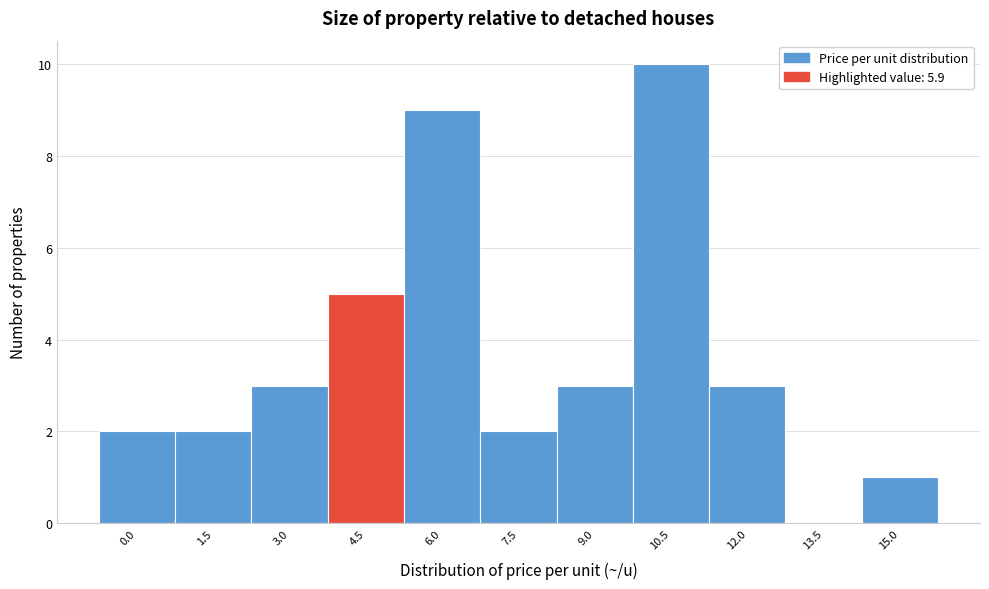

Reading right to left, extract all data points from this chart.

15.0=1	13.5=0	12.0=3	10.5=10	9.0=3	7.5=2	6.0=9	4.5=5	3.0=3	1.5=2	0.0=2